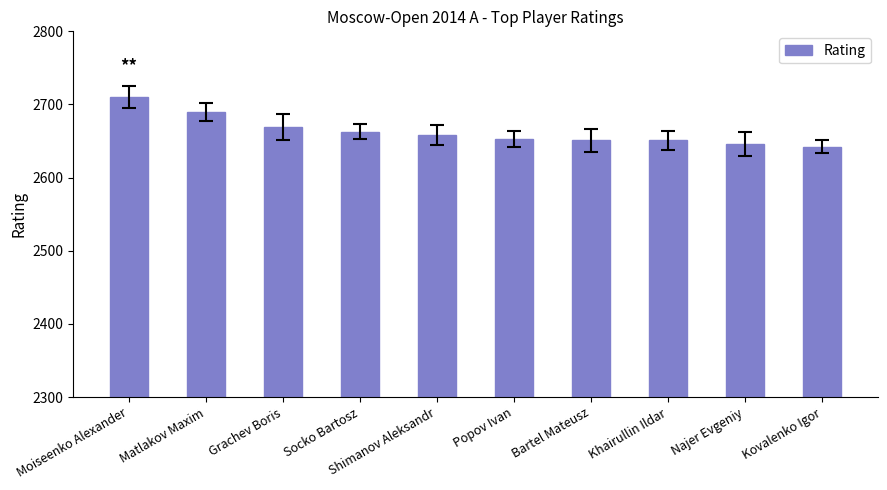

What is the sum of the values at Bartel Mateusz and Shimanov Aleksandr?

5309